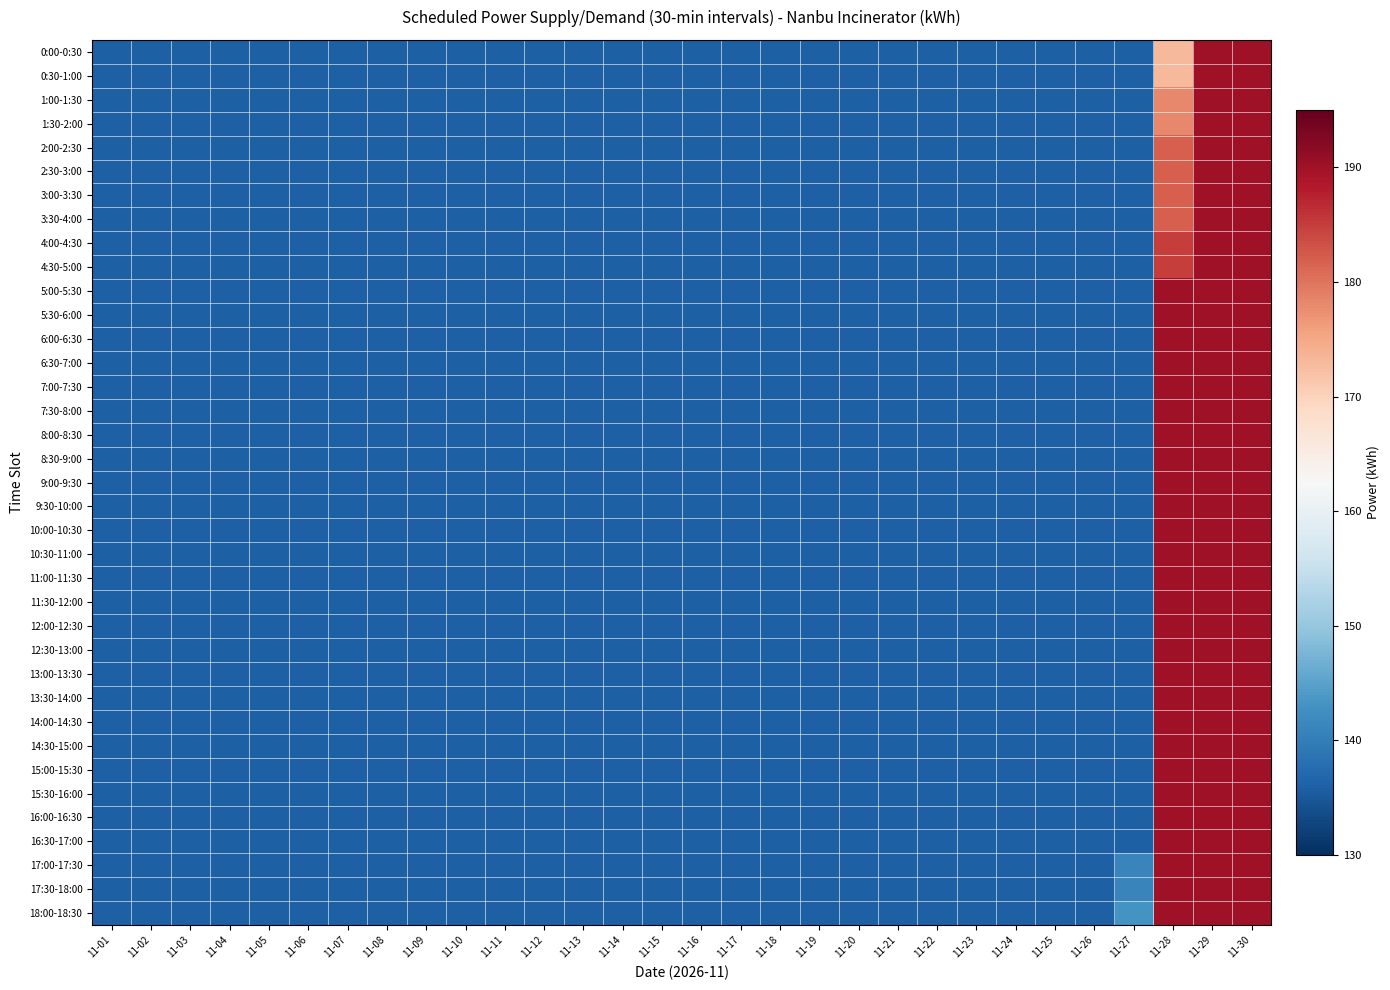

What is the minimum value shown in the chart?

136